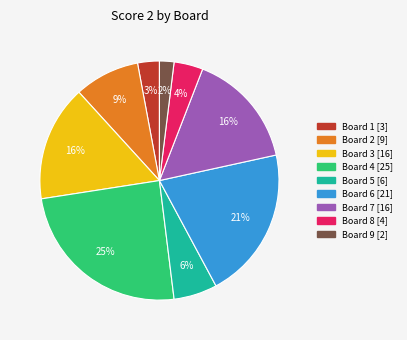

To the nearest percent, what is the average slice percentage?

11%